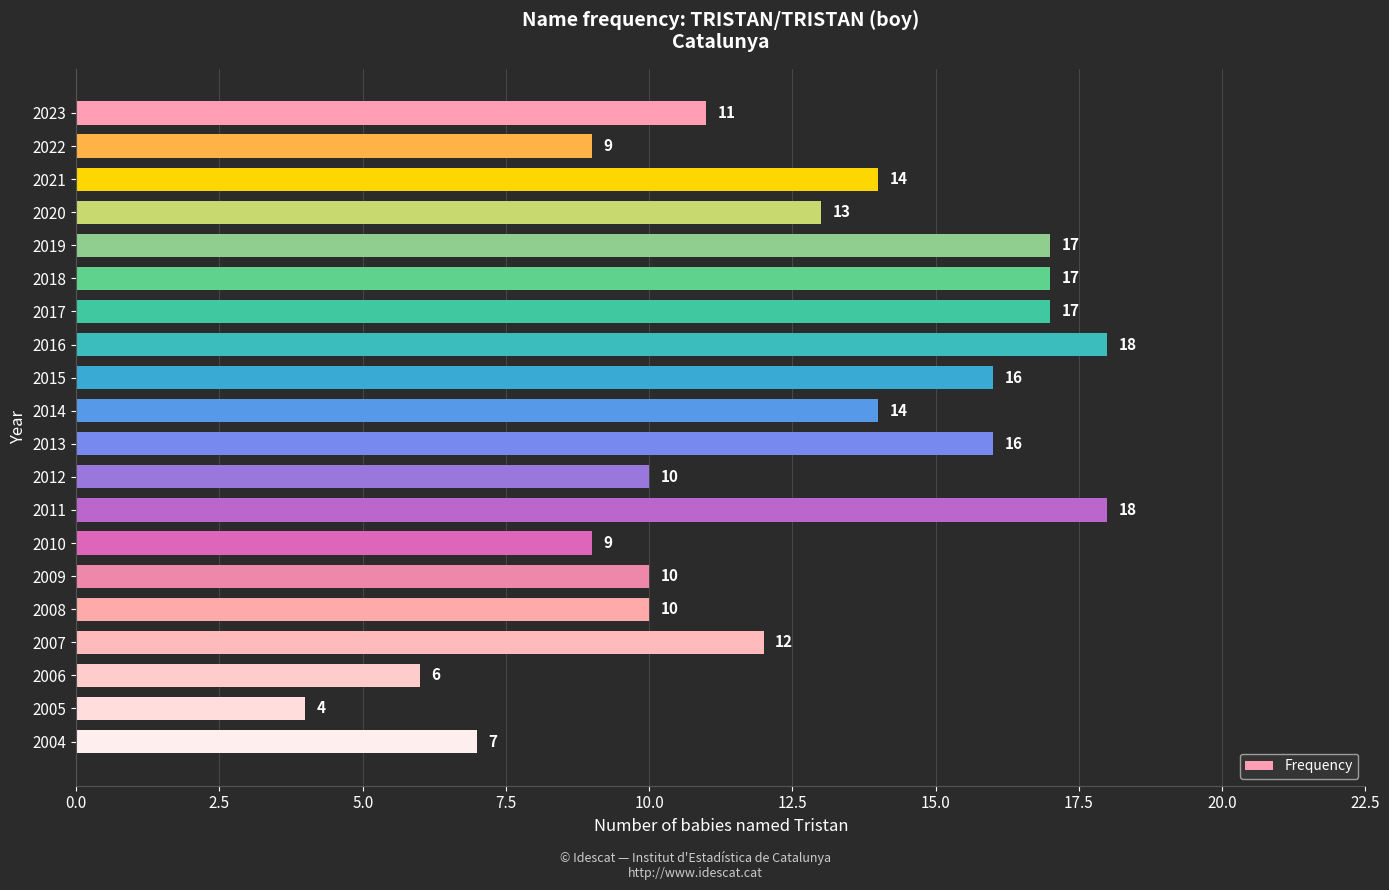

What is the ratio of the value at 2008 to the value at 2022?

1.1